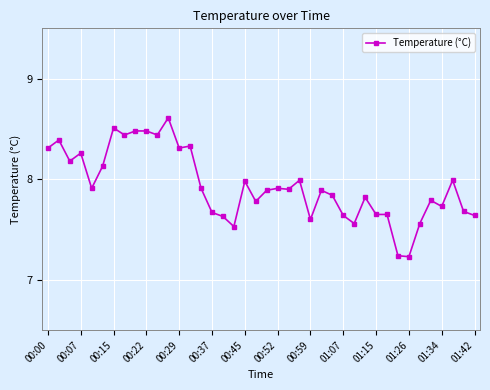

What is the average value?

7.9